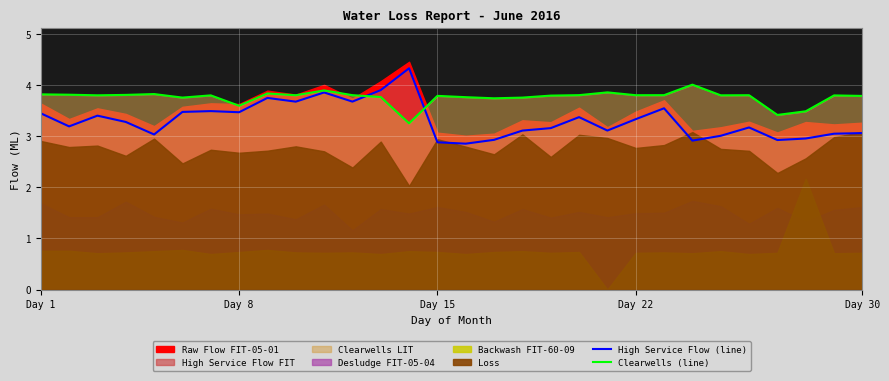

What is the lowest value of the Clearwells (line) series?

3.3